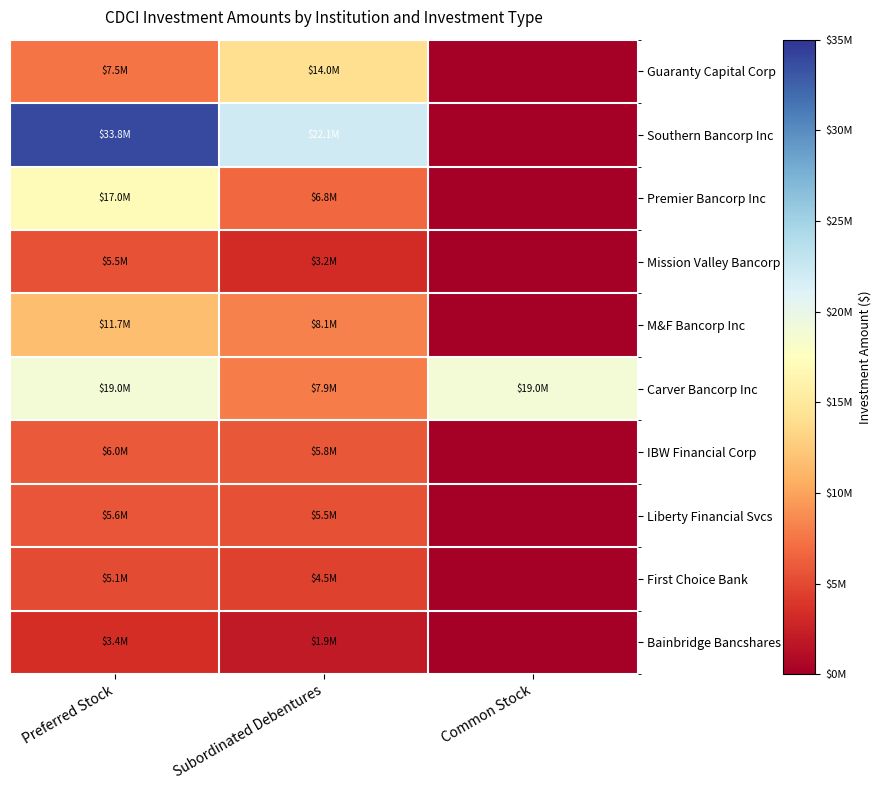

What is the difference between the highest and lowest values at Common Stock?

18980000